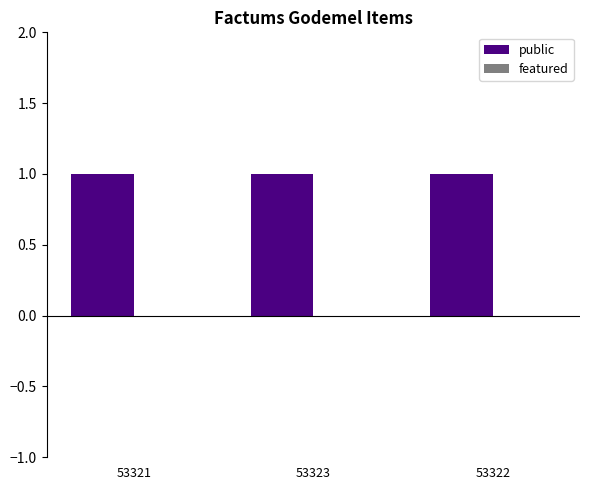

At how many categories does at least one series exceed 0?

3